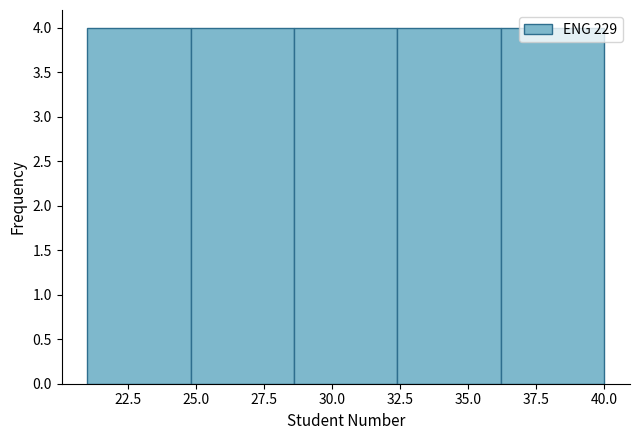

How tall is the bar that spans 24.8 to 28.6 on the x-axis? Neither the bar edges nor the heights are printed on the chart, so give them approximately, as read against the axes.

4